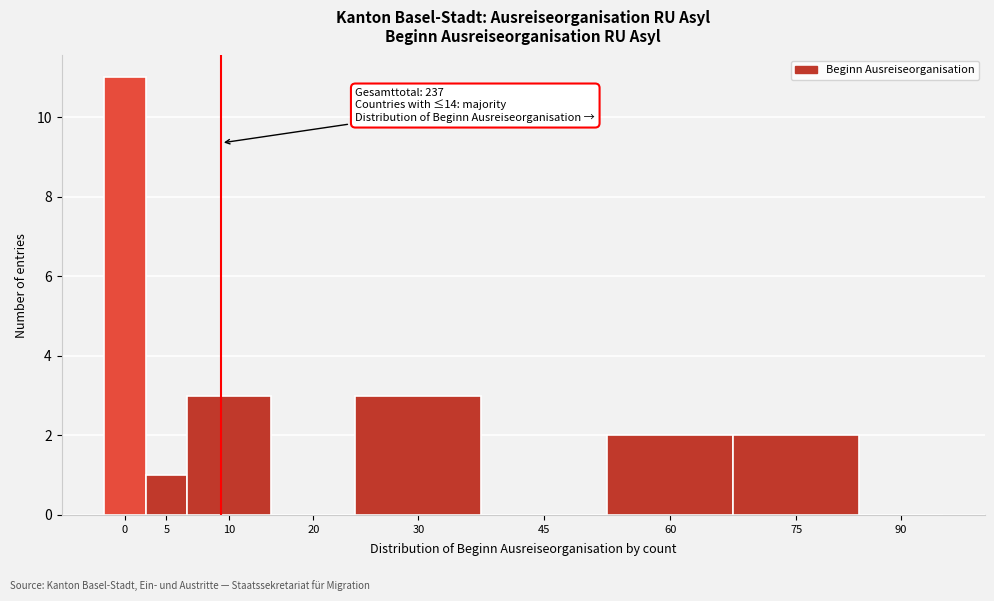

Reading left to right, list all the values displayed in this chart.

0=11	5=1	10=3	20=0	30=3	45=0	60=2	75=2	90=0